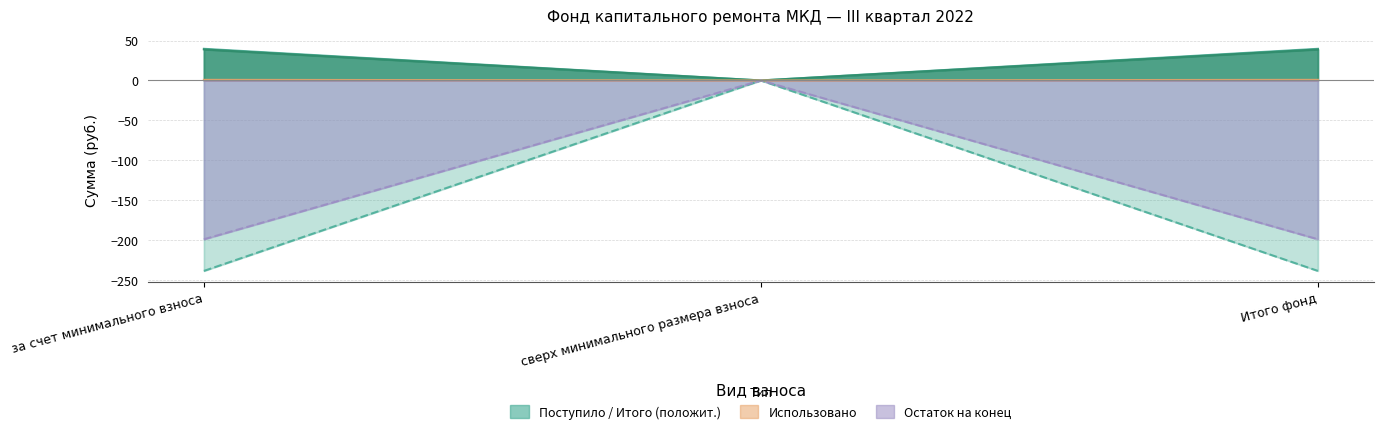

How many positive values does the Взносов series have?

2